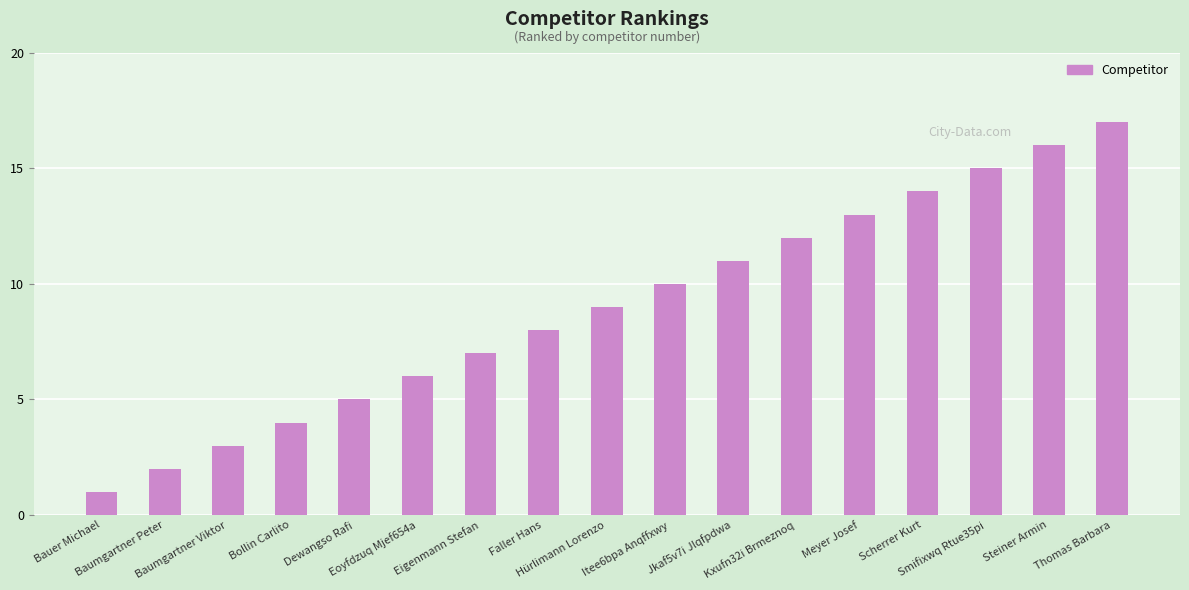

Which category has the highest value across all series?

Thomas Barbara